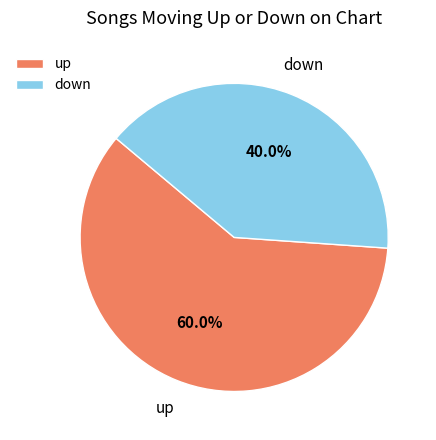

Approximately how many times larger is the value at down compared to up?

0.7